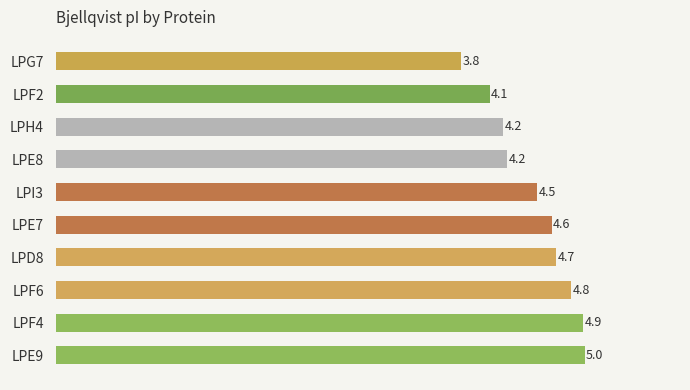

Is it true that the value at LPH4 is 4.2?

True